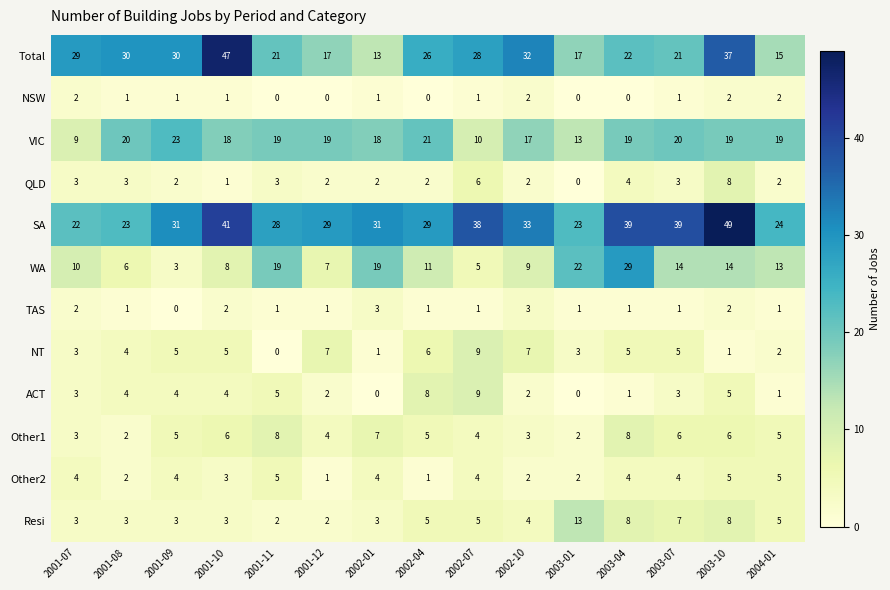

Count the ACT values in the range 1 to 5.

11